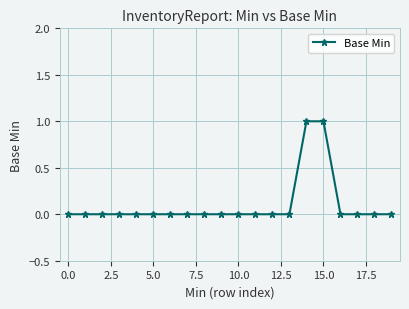

Reading left to right, what are all the values shown in this chart?

0	0	0	0	0	0	0	0	0	0	0	0	0	0	1	1	0	0	0	0